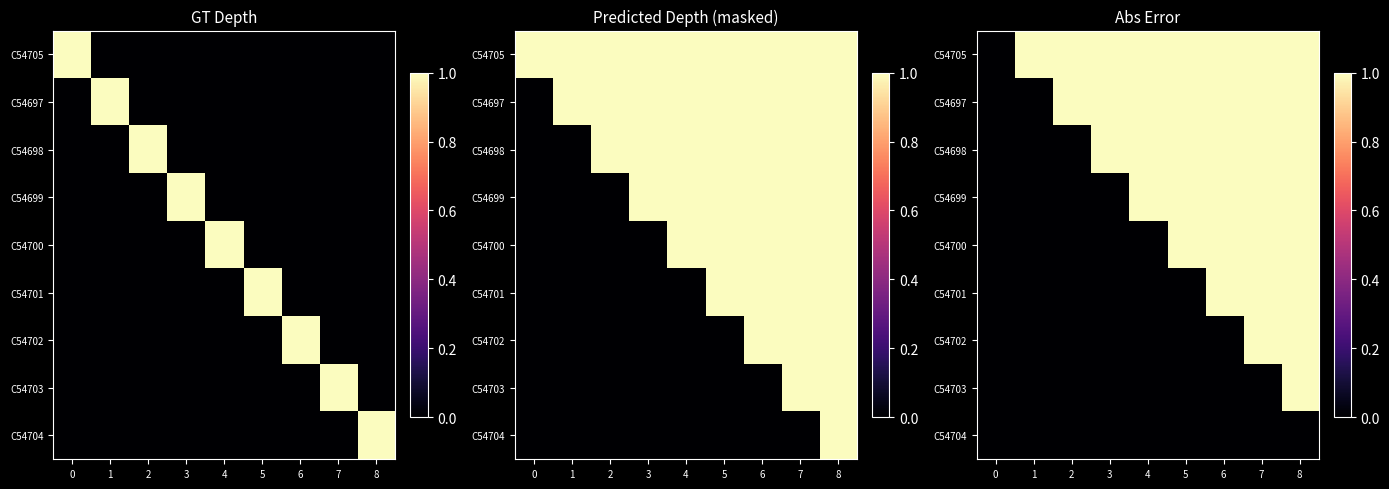

Between 8 and 1, which is larger?

8